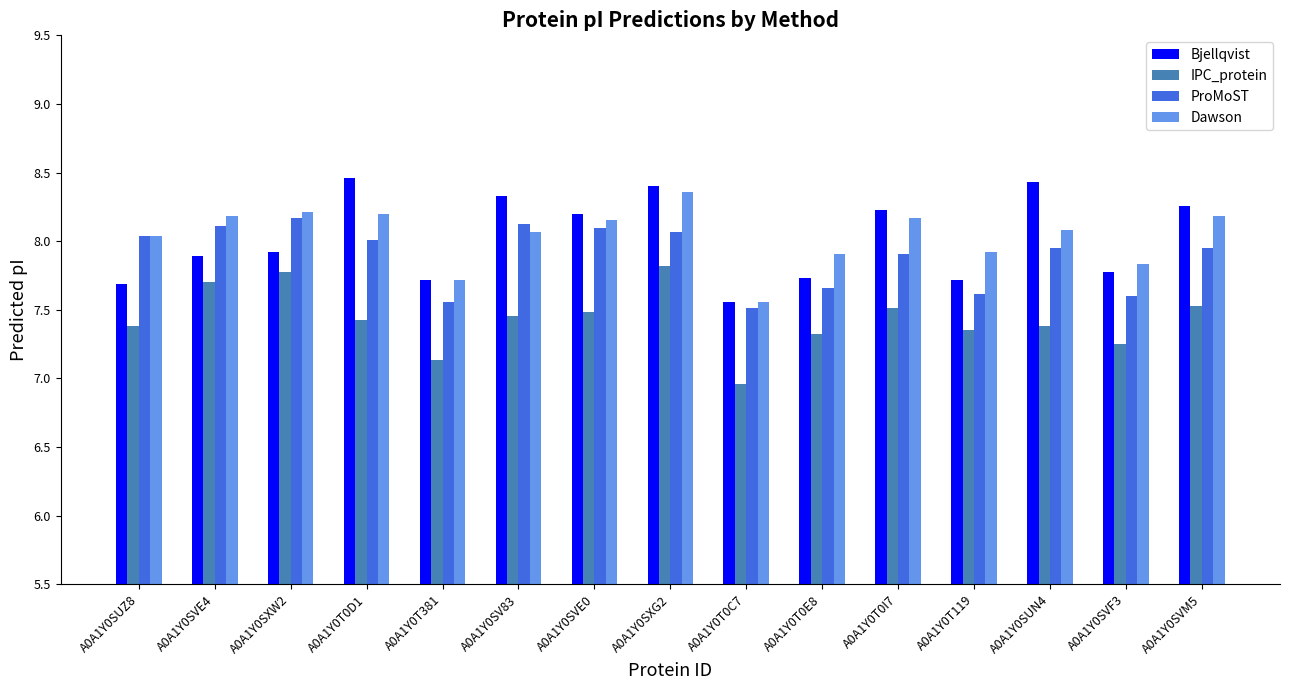

The Dawson series shows 8.0 at A0A1Y0SUZ8. True or false?

True